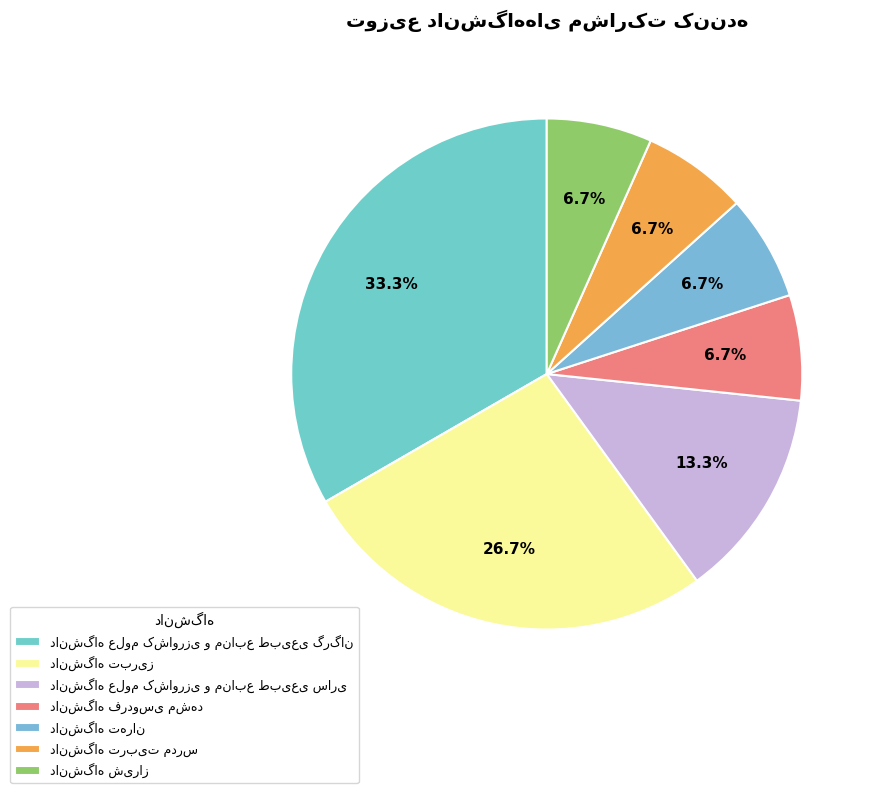

Combined, do دانشگاه تربیت مدرس and دانشگاه تبریز account for over 50%?

No